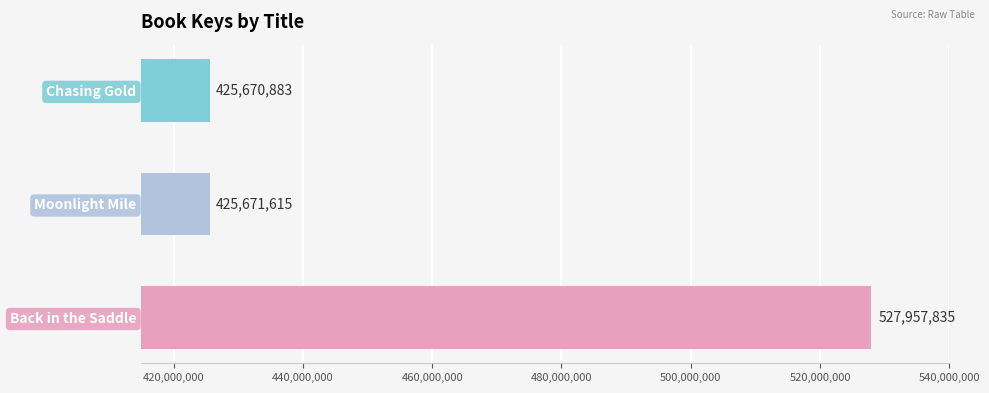

What is the average value?

459766778